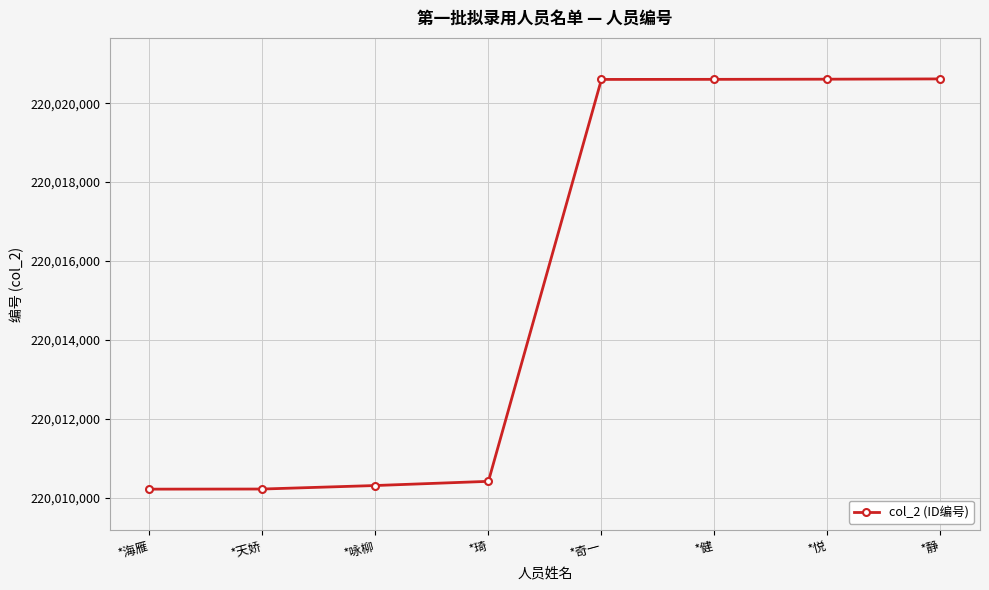

What is the ratio of the value at *天娇 to the value at *静?

1.0